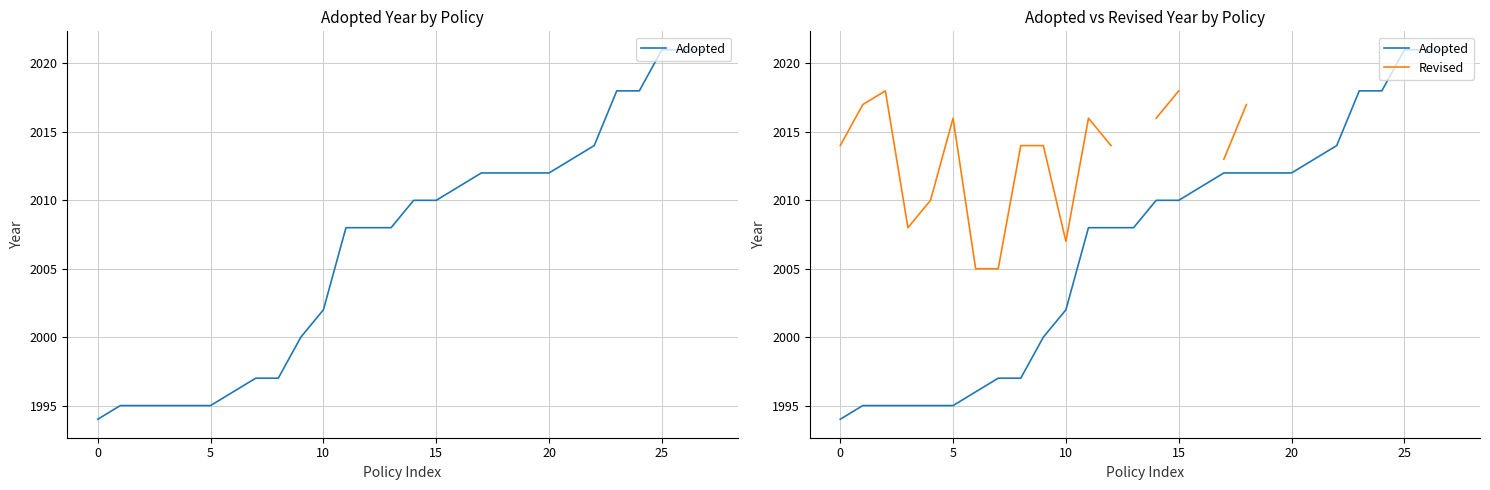

True or false: Revised and Adopted cross at least once.

False